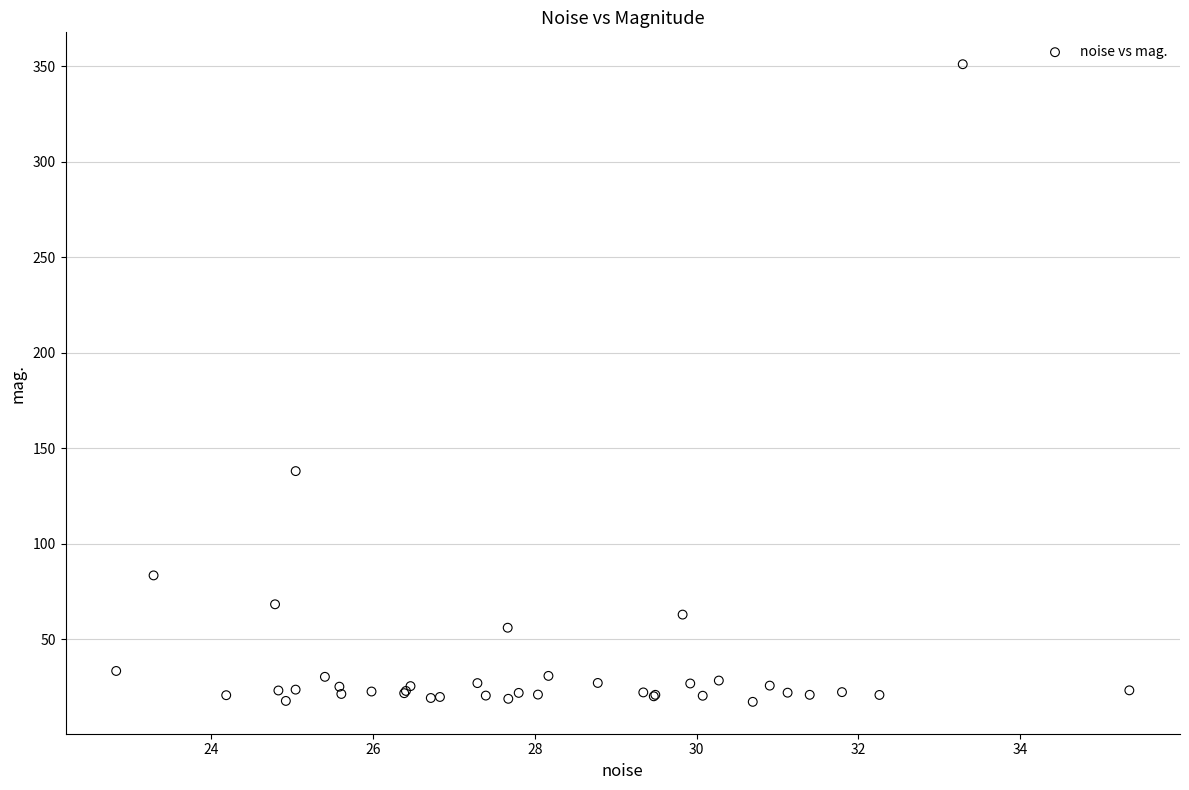

What Y value in the scatter plot is closest to 184?

138.0